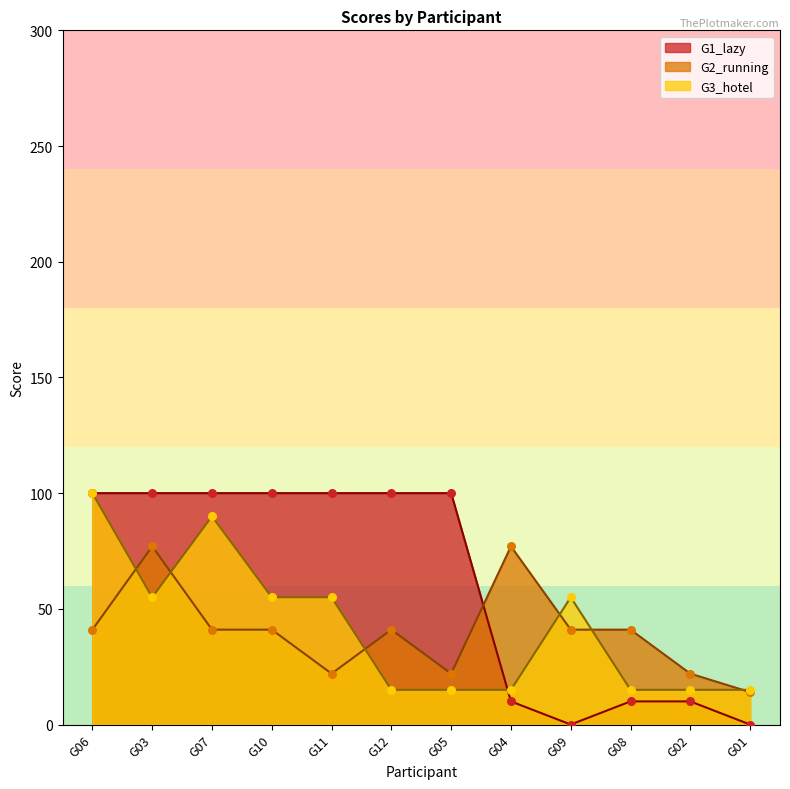

At which category is the sum across all series the highest?

G06